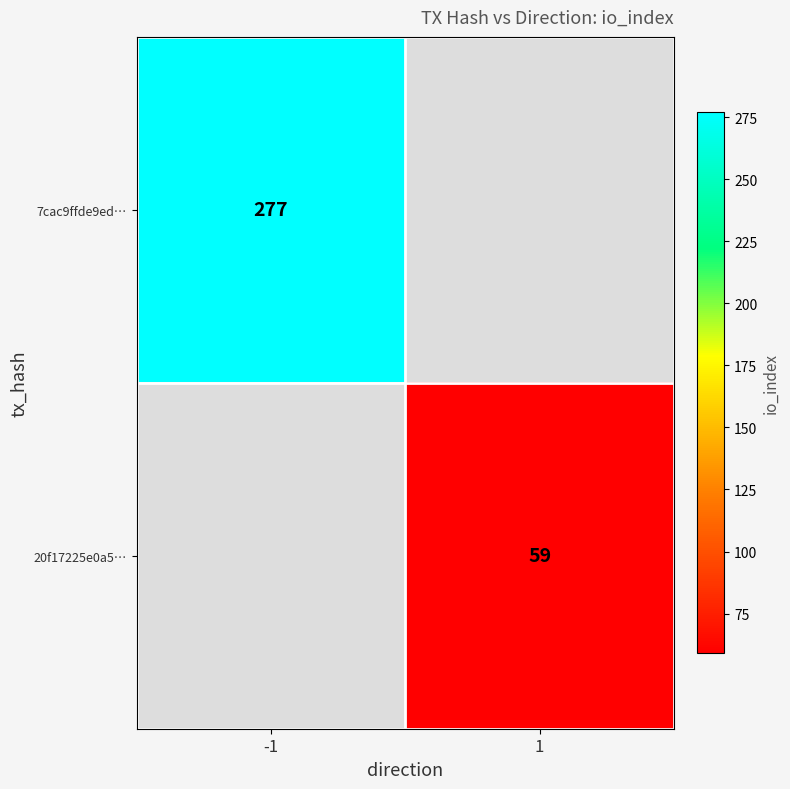

Is it true that 7cac9ffde9ed… equals 277 at -1?

True